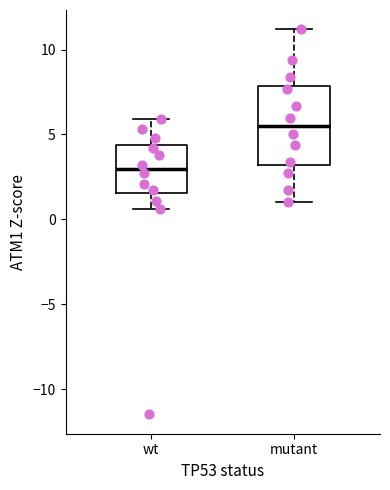

Reading left to right, read every box against the y-axis: the position of its median line, the range the box covers, and the ends of its whiskers. The values are not printed on the chart, so give them approximately, as read against the axis.

wt: median 3.0, box 1.5 to 4.5, whiskers 0.5 to 6.0
mutant: median 5.5, box 3.0 to 8.0, whiskers 1.0 to 11.0